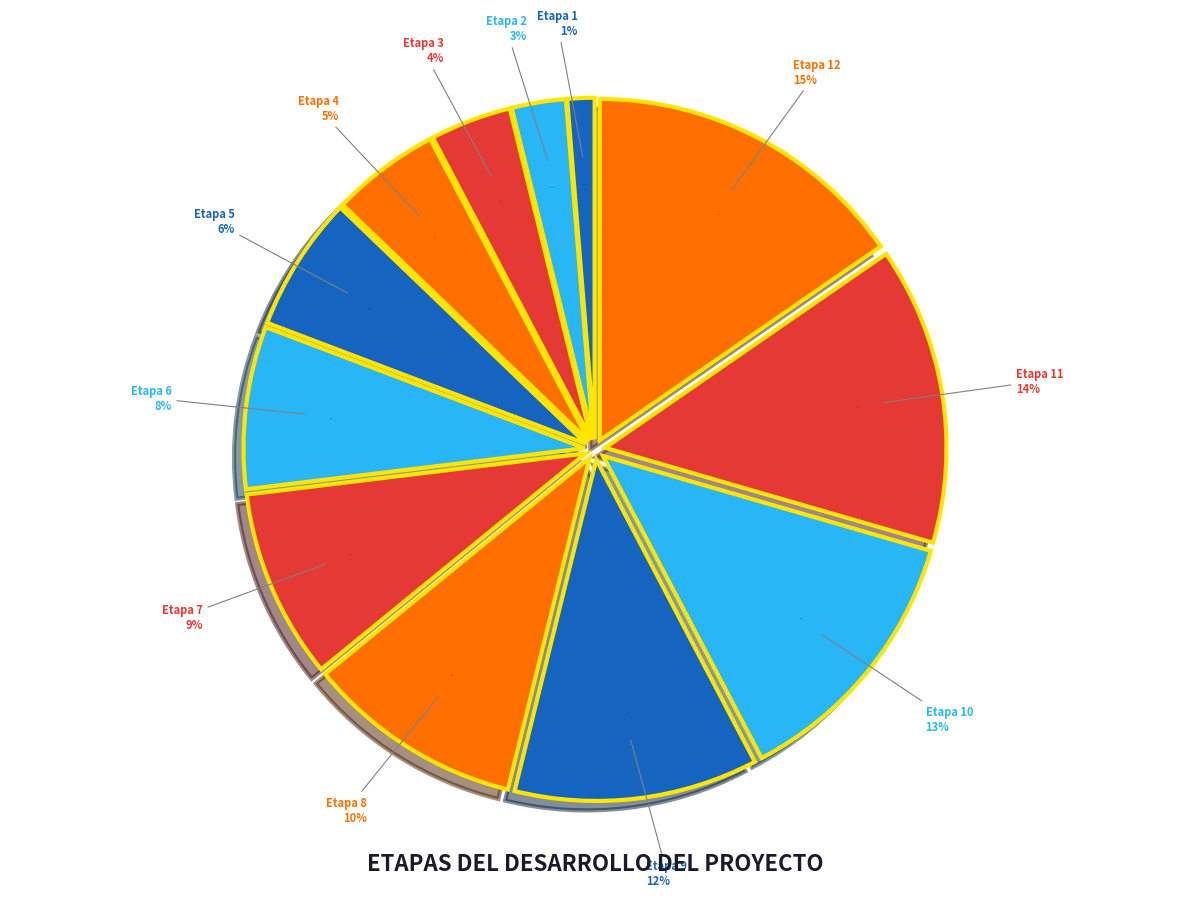

The Etapa 7 slice represents 9% of the pie. True or false?

True